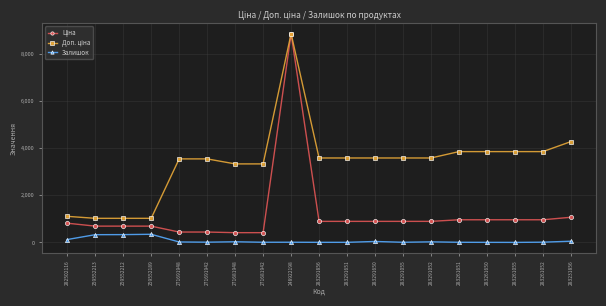

What is the greatest value displayed?

8856.7